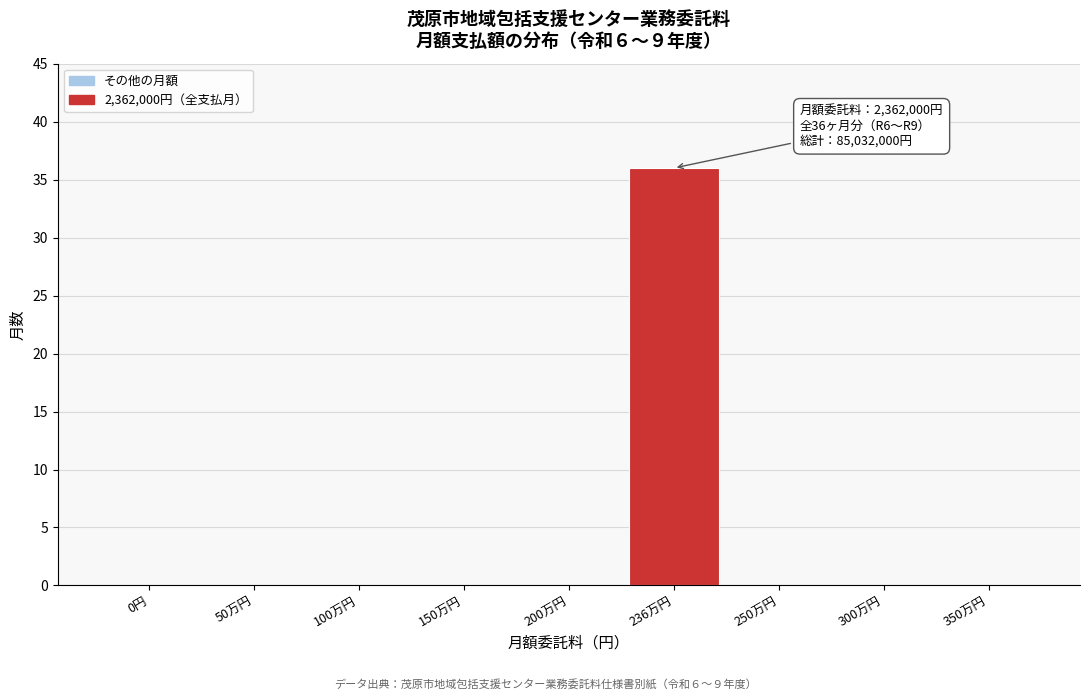

Reading left to right, extract all data points from this chart.

0円=0	50万円=0	100万円=0	150万円=0	200万円=0	236万円=36	250万円=0	300万円=0	350万円=0